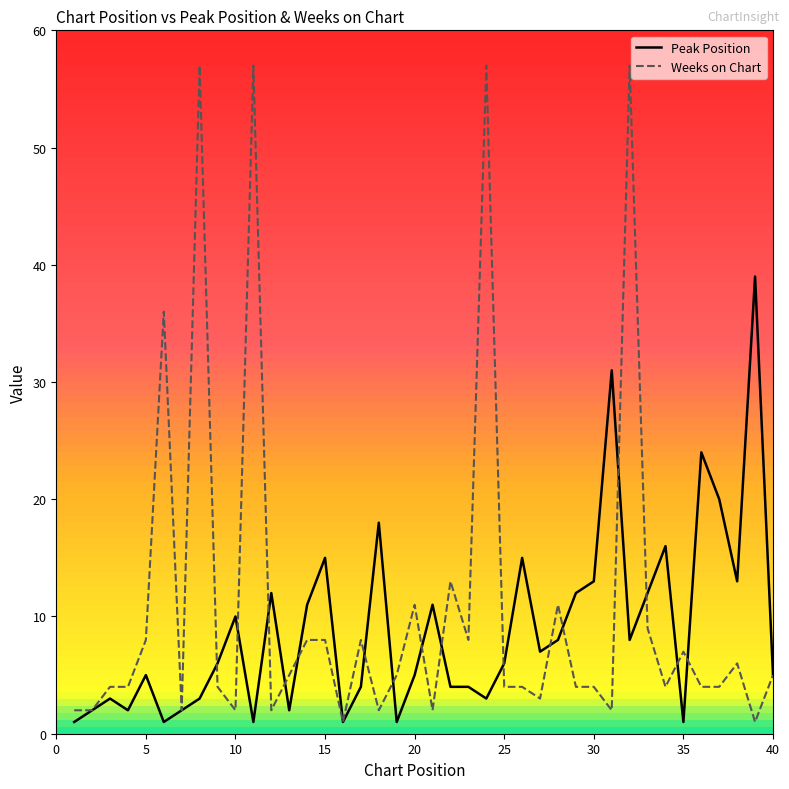

Does the chart display data point markers on the line(s)?

No